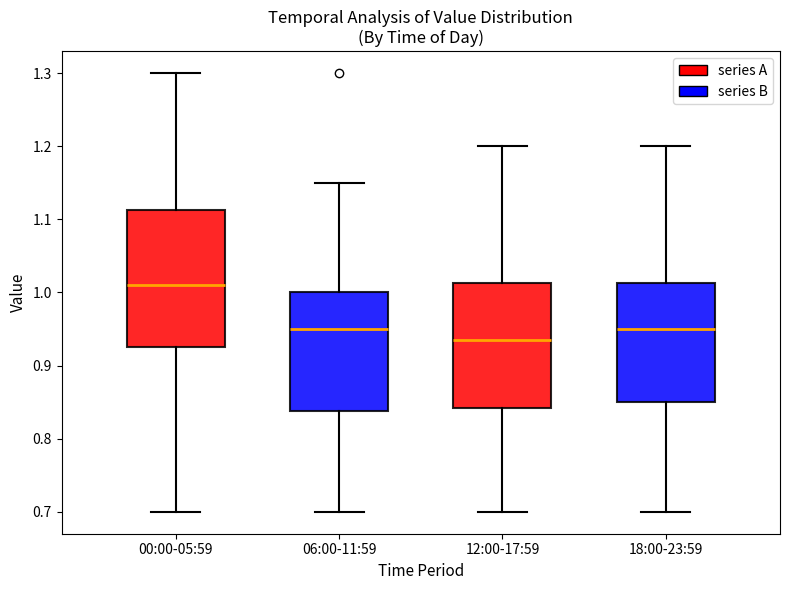

Reading left to right, transcribe this box plot: for each box, give where its median line is, the range the box spans, and where its two whiskers end, as read against the y-axis. The values are not printed on the chart, so give them approximately, as read against the axis.

00:00-05:59: median 1.01, box 0.93 to 1.11, whiskers 0.70 to 1.30
06:00-11:59: median 0.95, box 0.84 to 1.00, whiskers 0.70 to 1.15
12:00-17:59: median 0.94, box 0.84 to 1.01, whiskers 0.70 to 1.20
18:00-23:59: median 0.95, box 0.85 to 1.01, whiskers 0.70 to 1.20